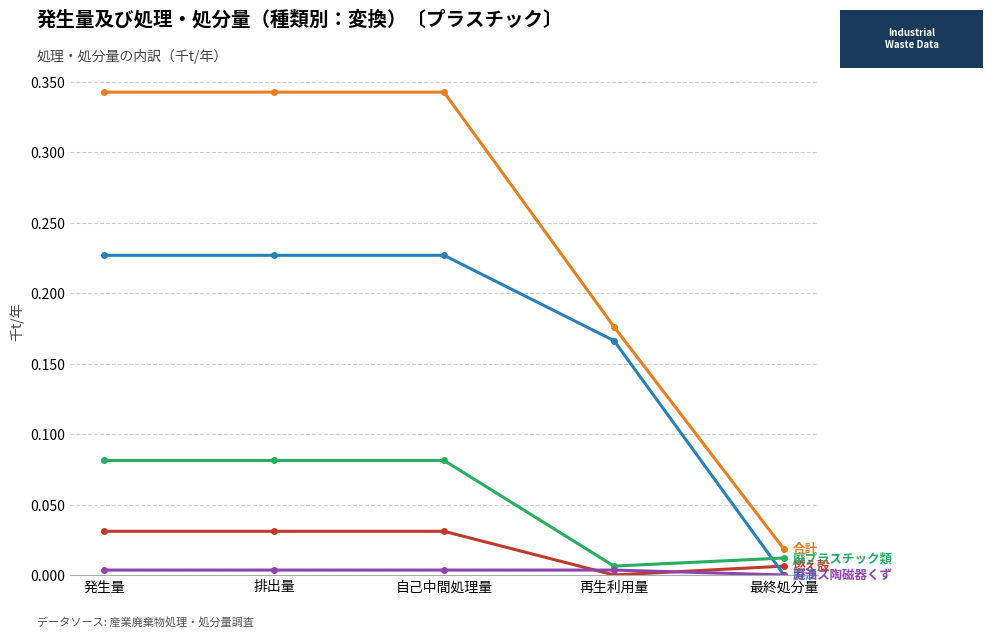

How many series are shown in this chart?

5